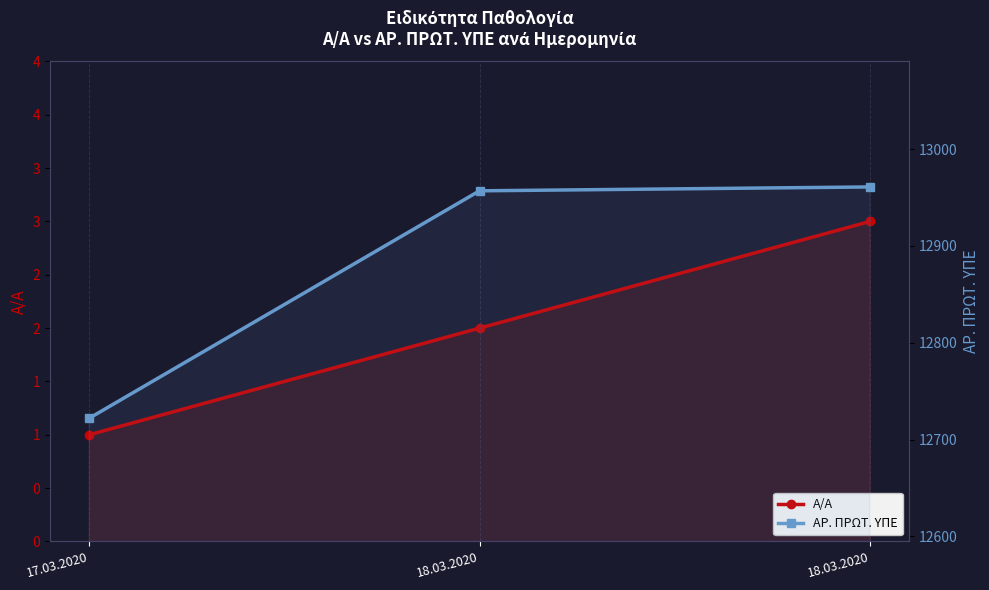

Does the chart display data point markers on the line(s)?

Yes